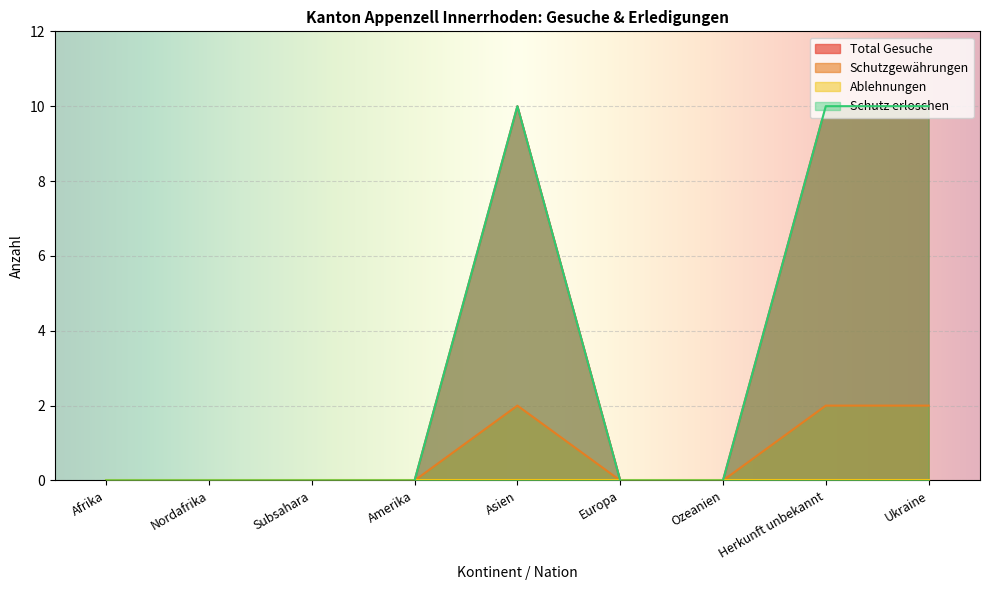

Is it true that Schutzgewährungen equals 2 at Asien?

True